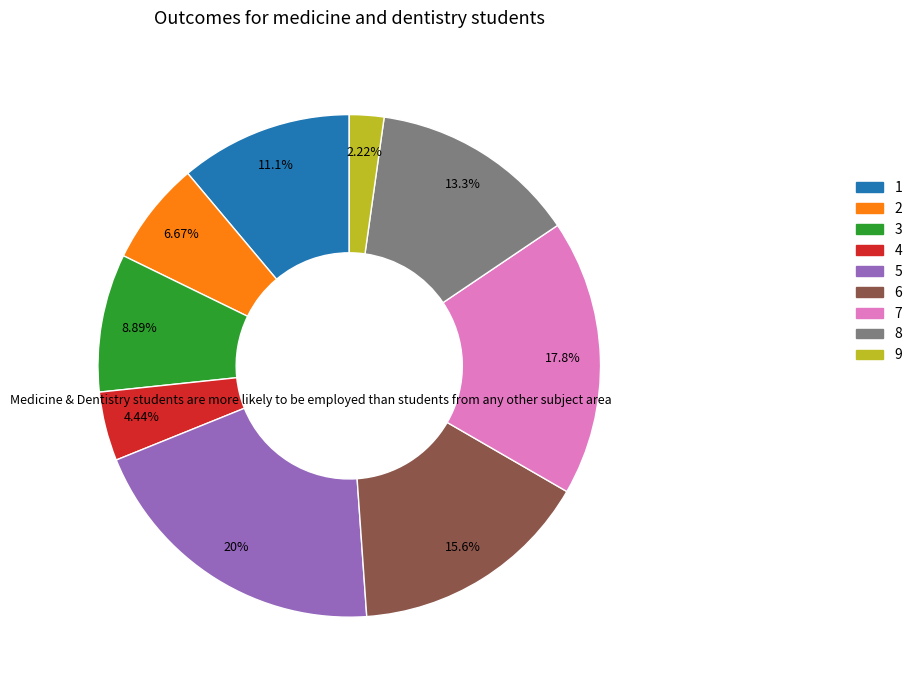

To the nearest percent, what is the difference between the 9 and 1 slice percentages?

9%